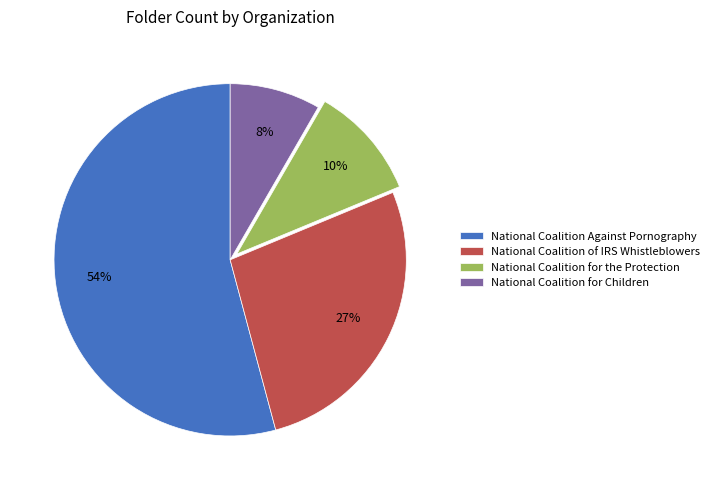

What is the largest slice in the pie chart?

National Coalition Against Pornography